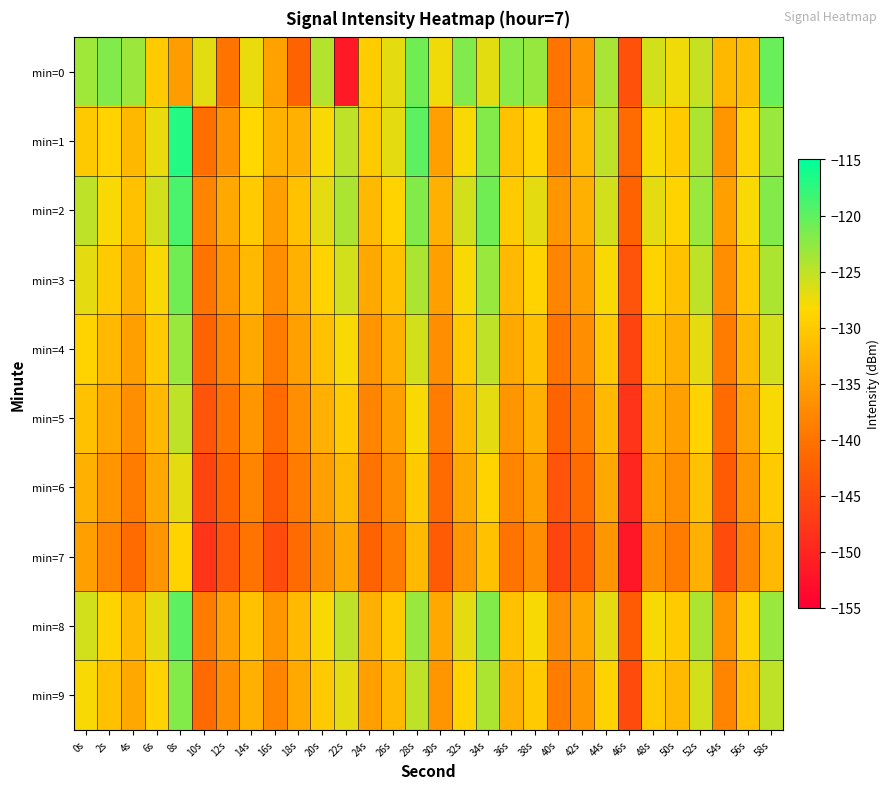

What is the total value across all series at 44s?

-1290.9